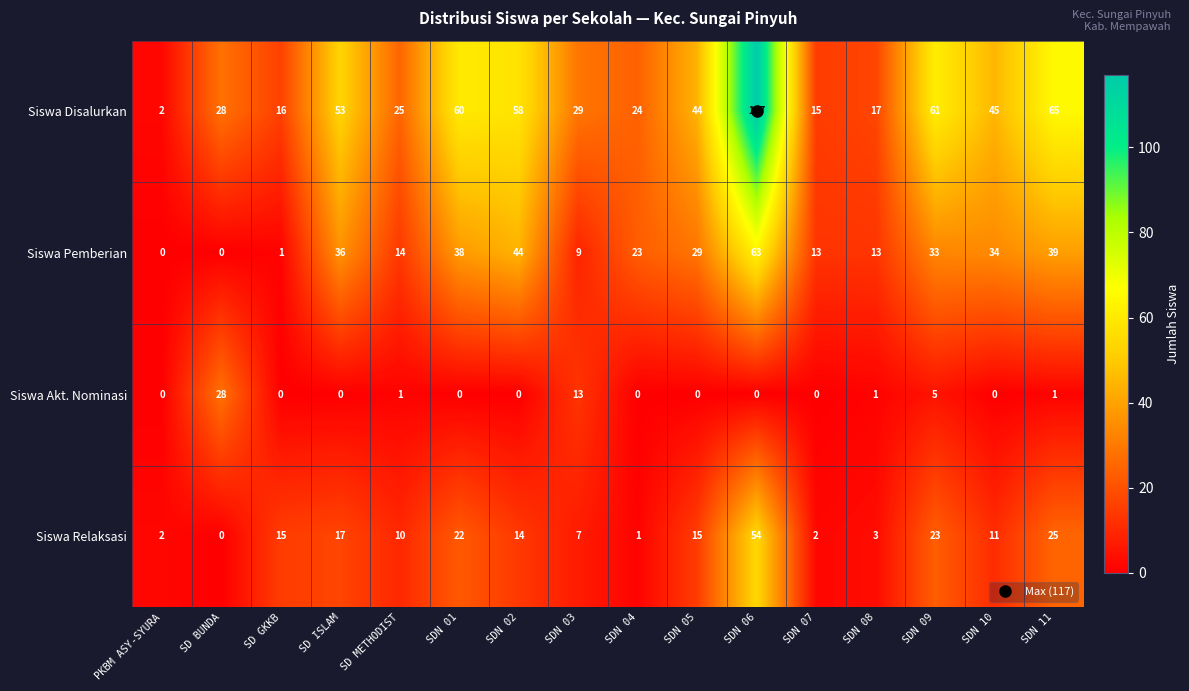

What is the average value of the Siswa Relaksasi series?

14